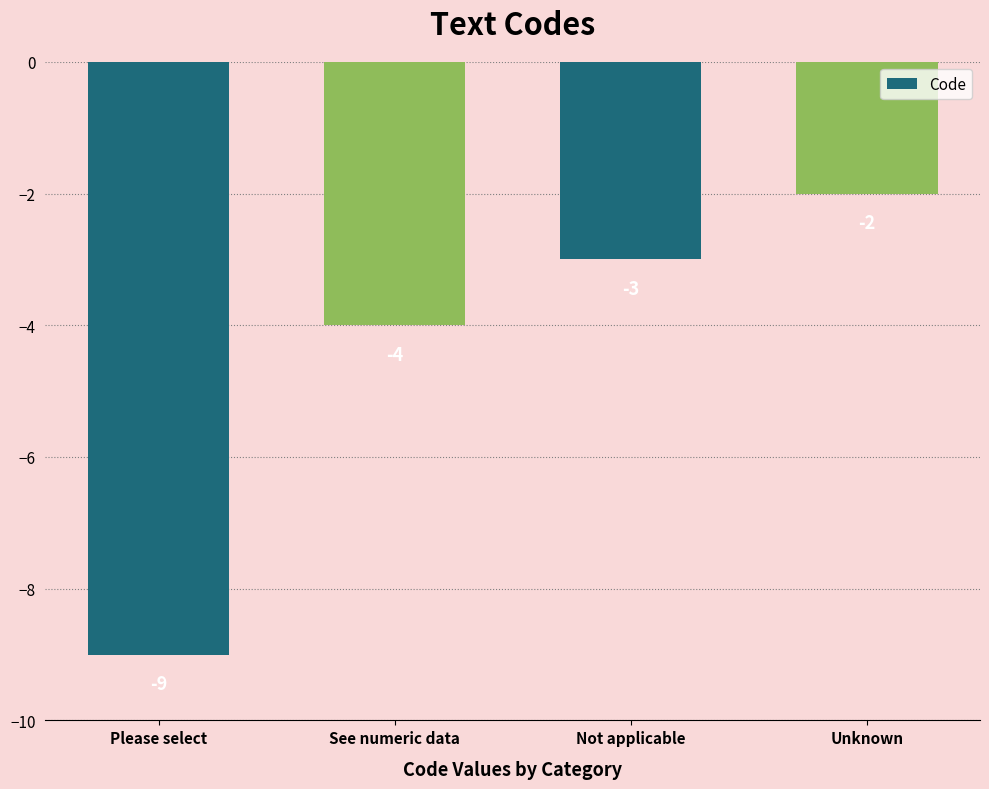

Reading right to left, extract all data points from this chart.

-2	-3	-4	-9